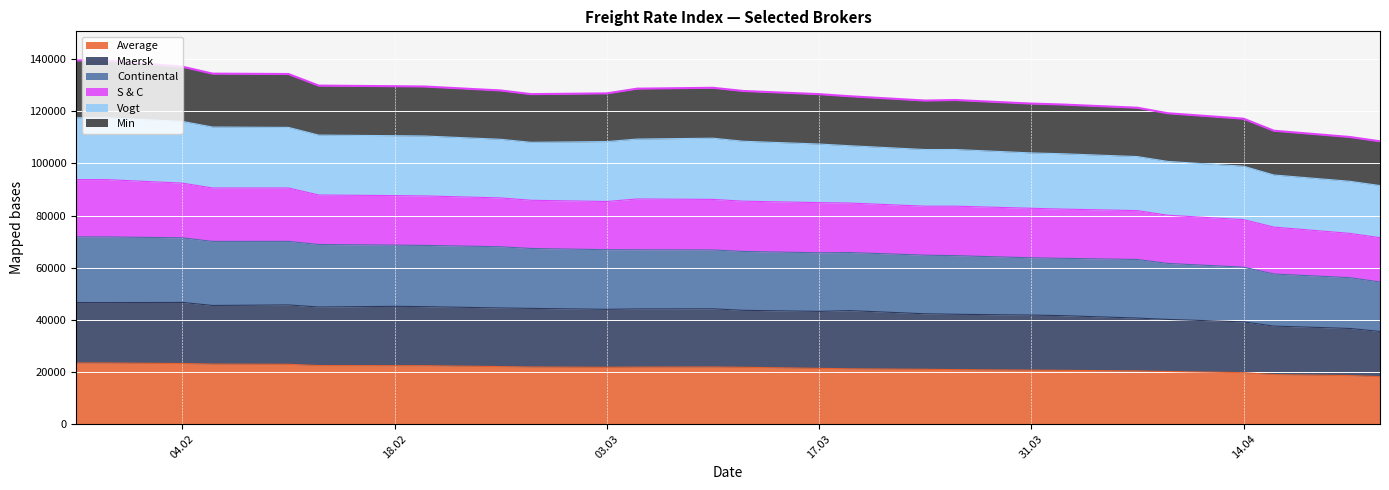

Which series has the largest range (max minus min)?

Continental